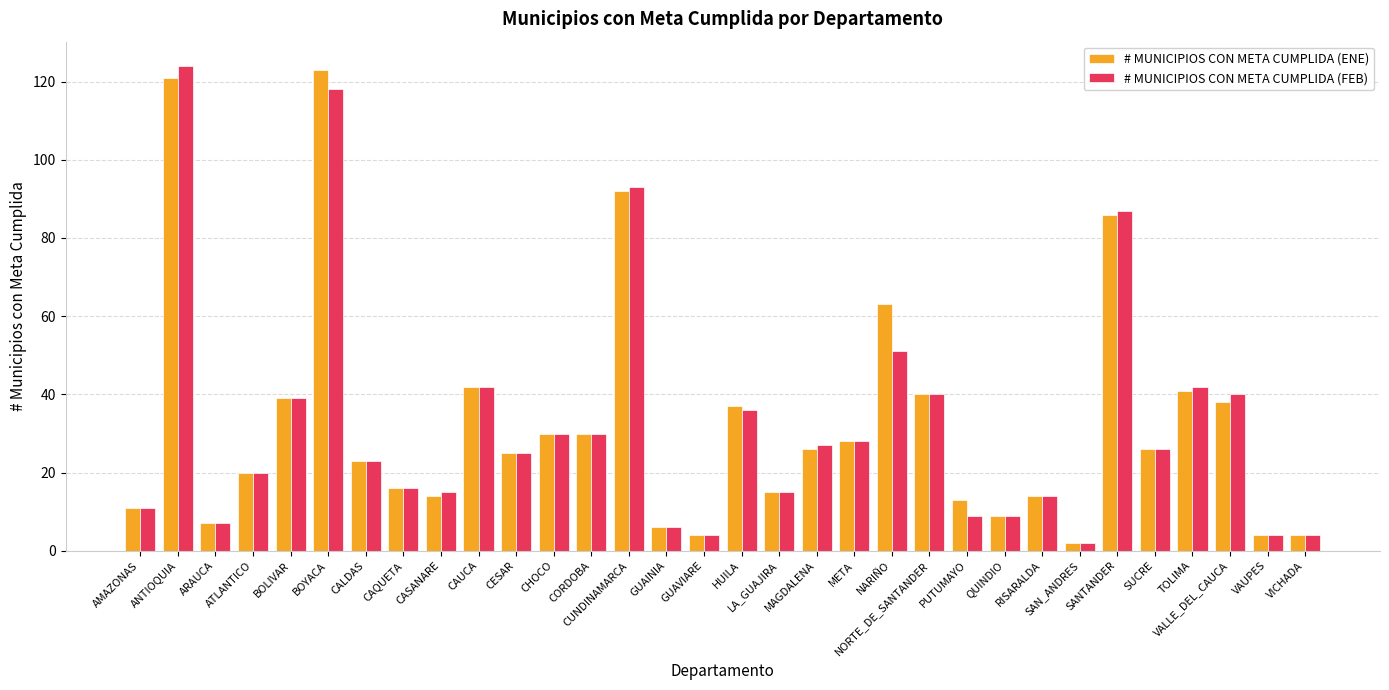

What is the average value of the # MUNICIPIOS CON META CUMPLIDA (ENE) series?

33